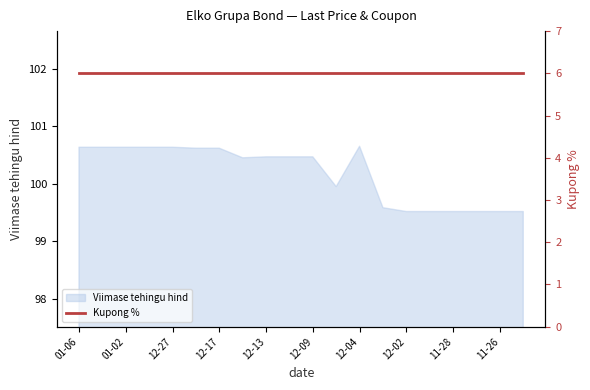

How many interior local valleys (lower than both neighbors) does the data have?

2